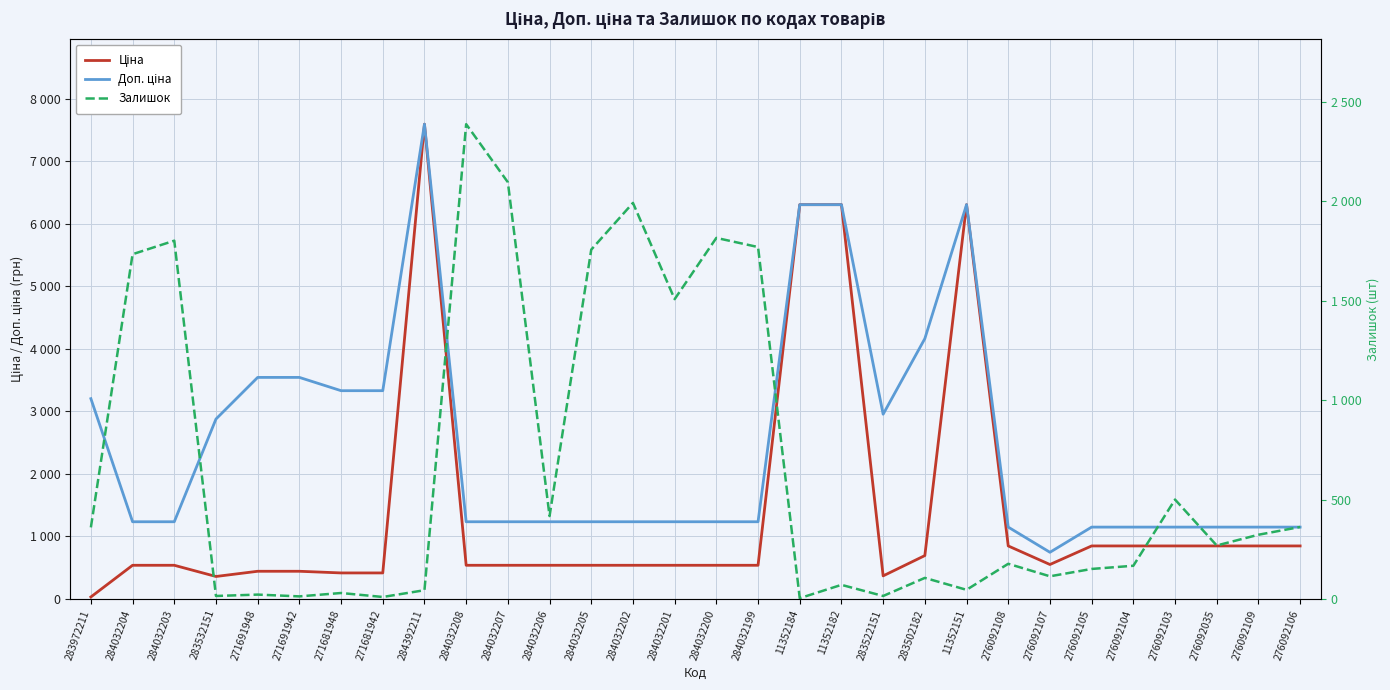

The Ціна series shows 55.8 at 283972211. True or false?

False